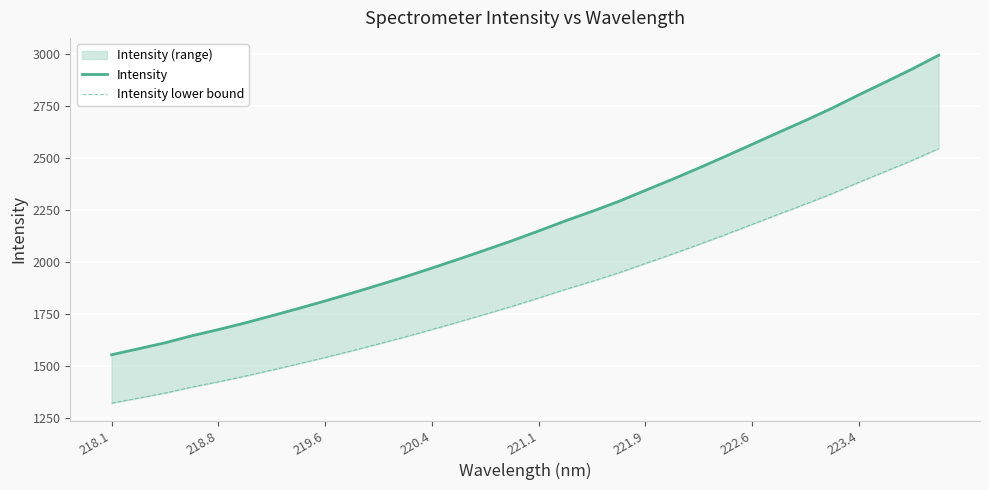

Rank the series by their maximum value, from lowest to highest.

Intensity lower bound, Intensity